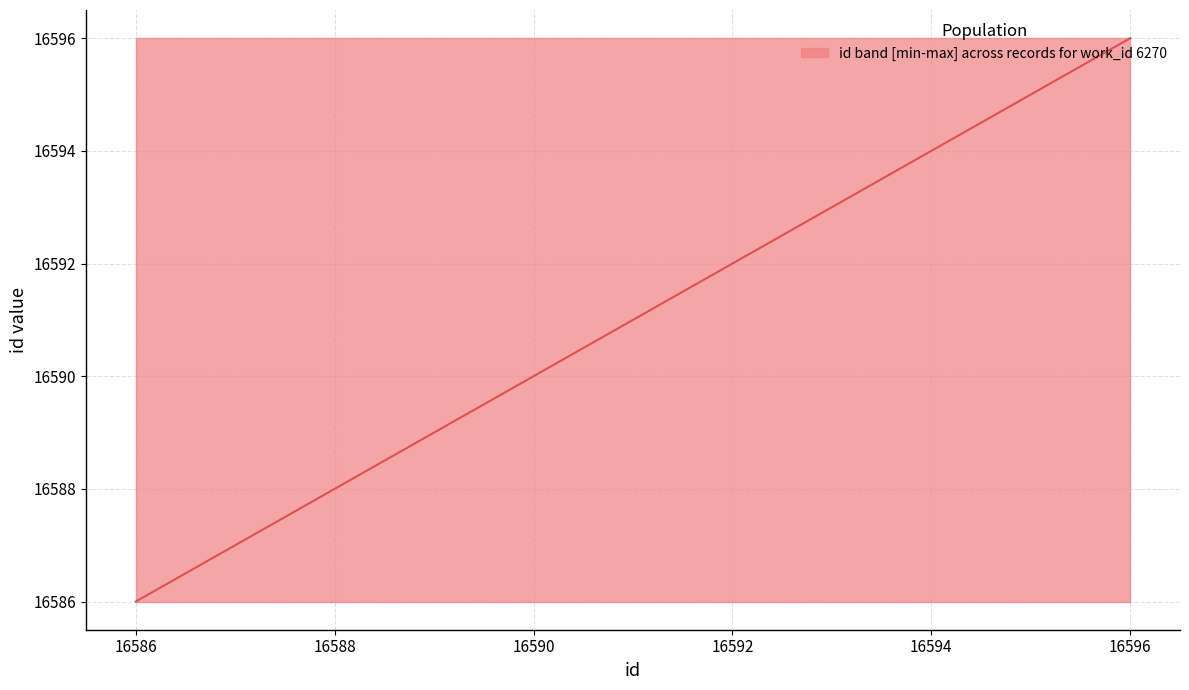

What is the value of the 1st point from the left?

16586